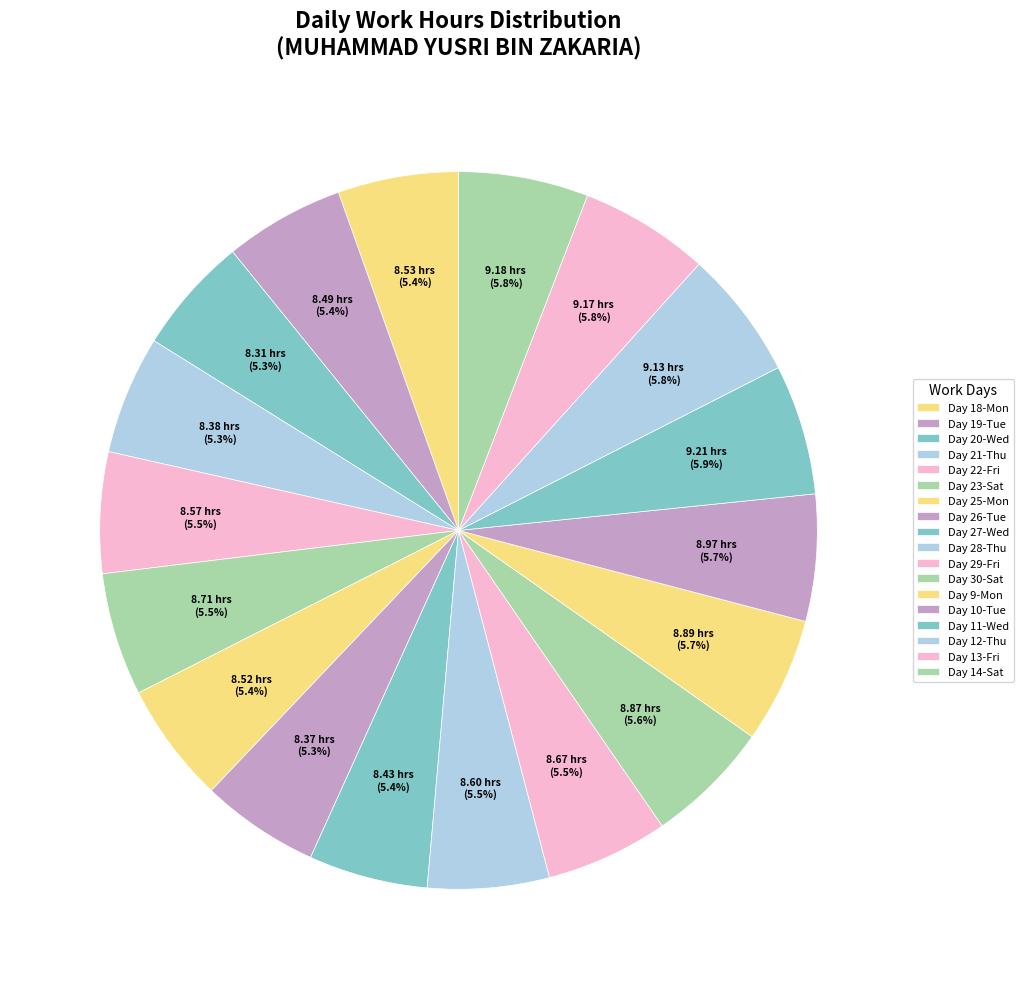

Which slice is the largest?

11-Wed